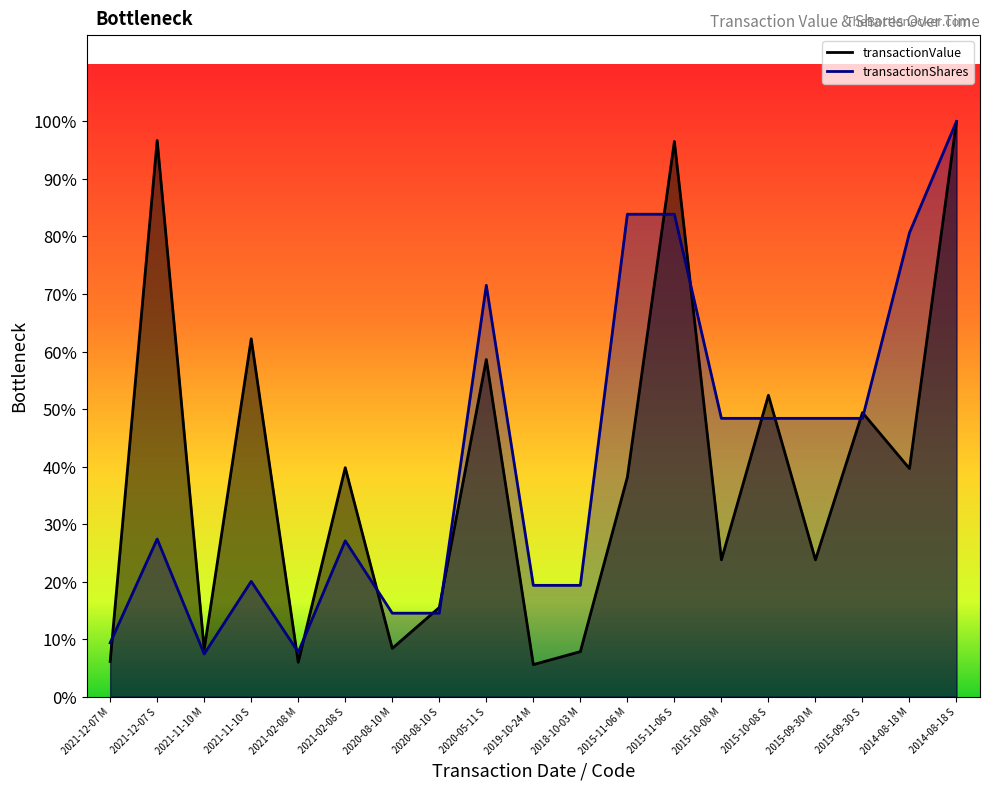

At which category does transactionShares reach its first local peak?

2021-12-07 S